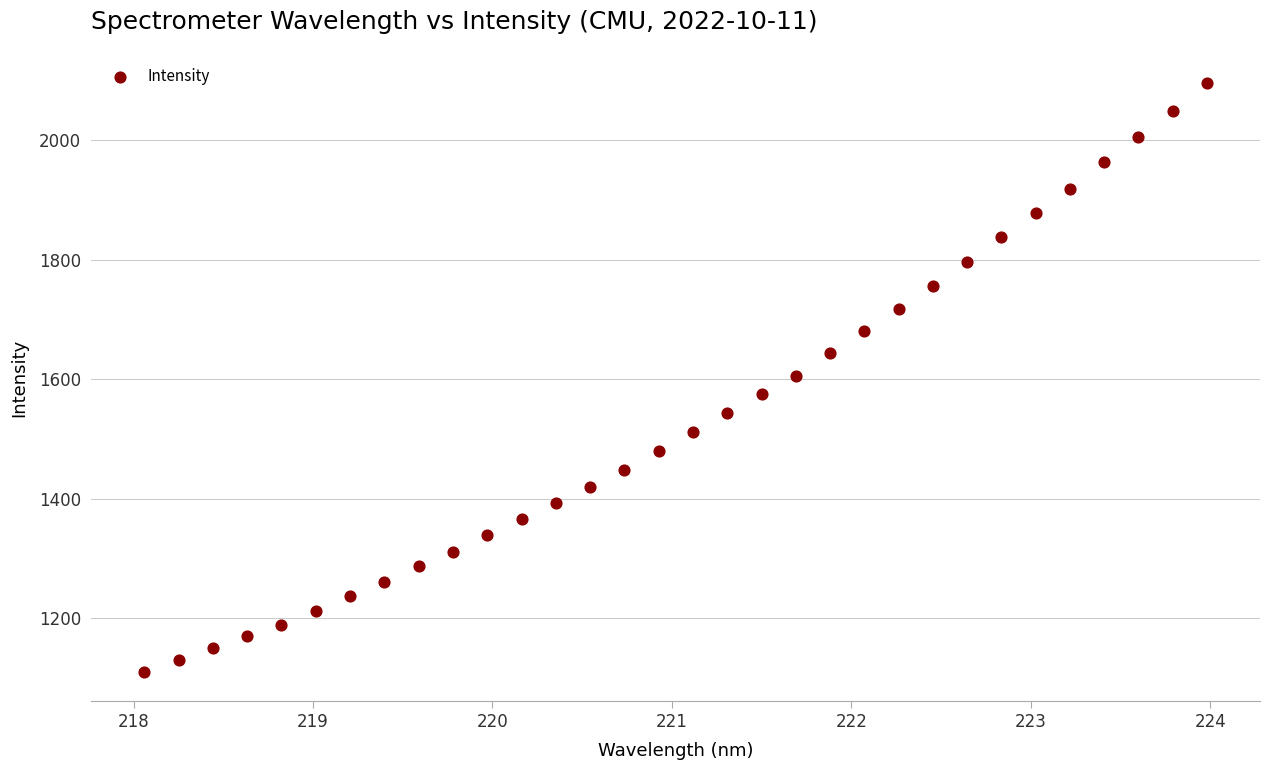

What is the range of X values (max minus min)?

5.9